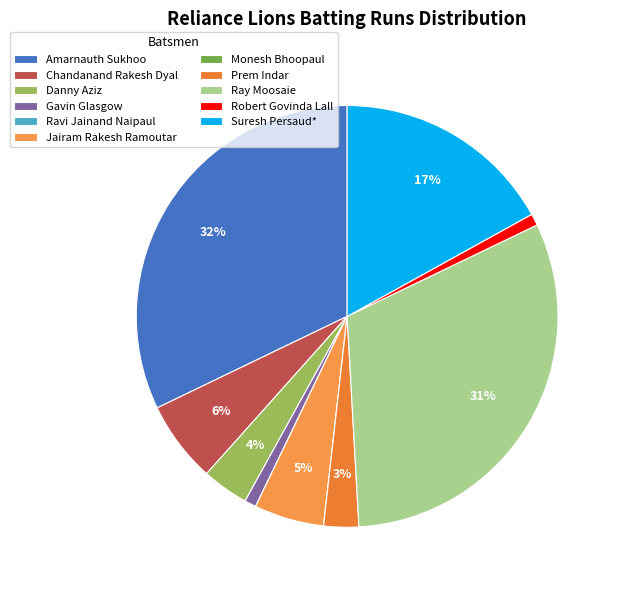

What percentage is the Prem Indar slice, to the nearest percent?

3%